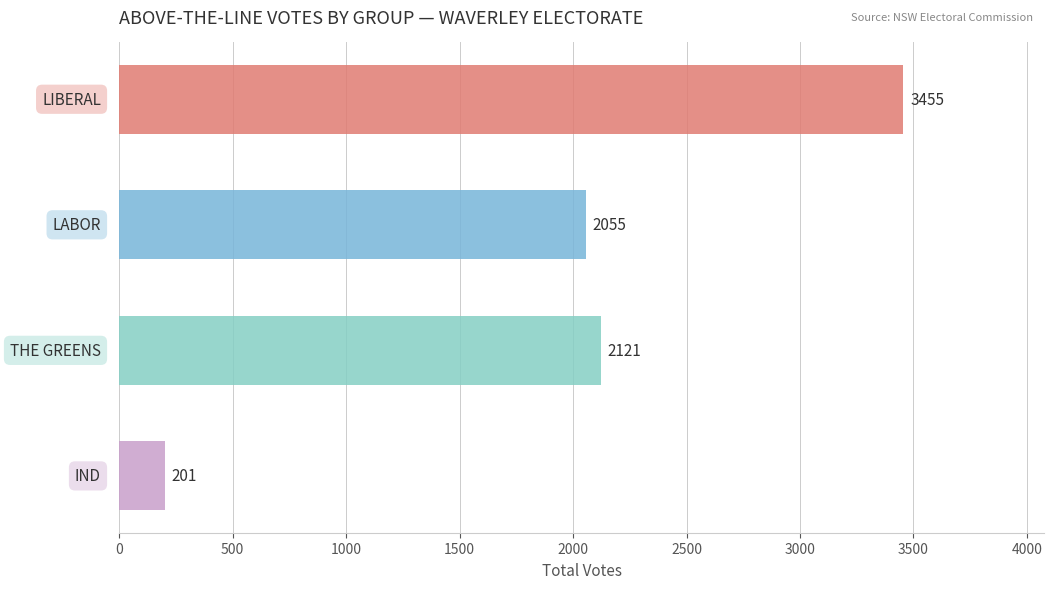

What is the maximum value shown in the chart?

3455